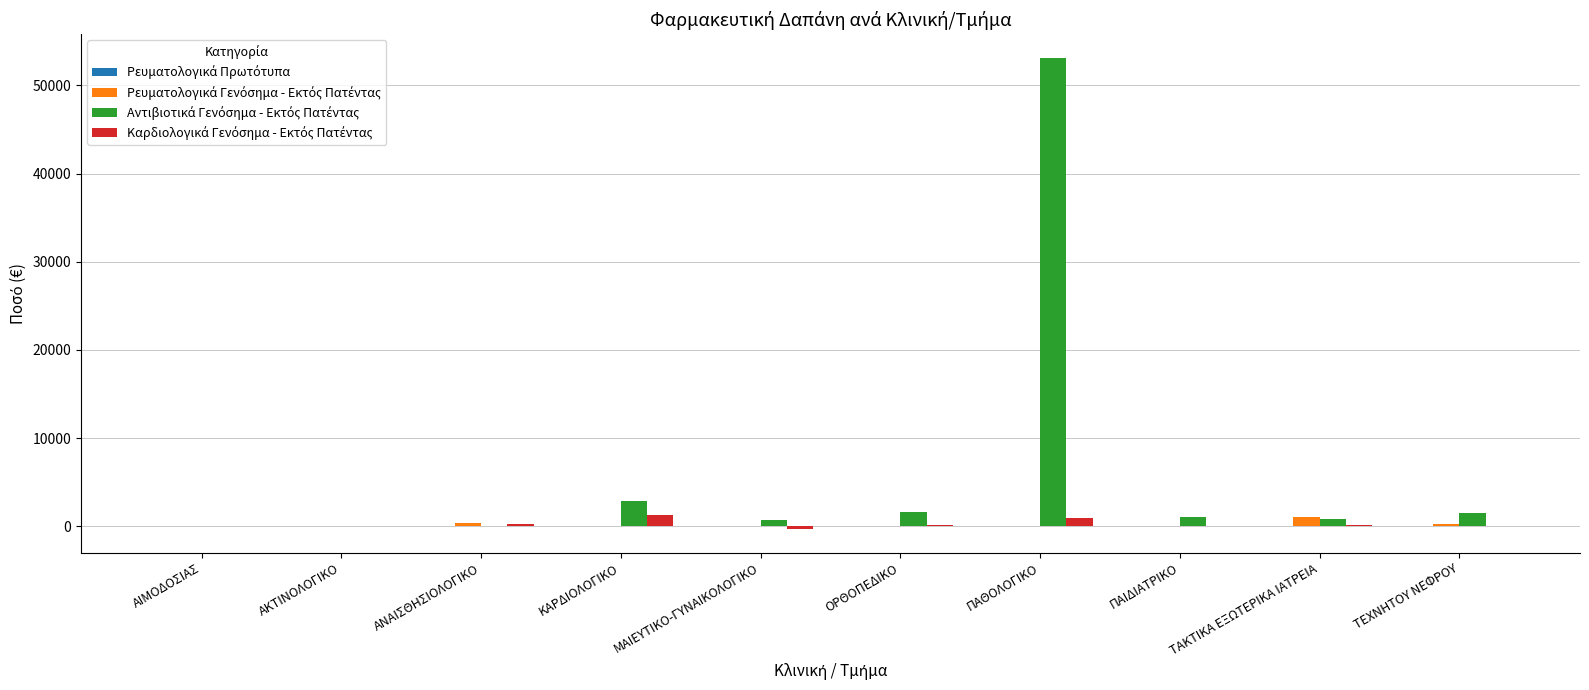

At which category does the chart reach its peak across all series?

ΠΑΘΟΛΟΓΙΚΟ